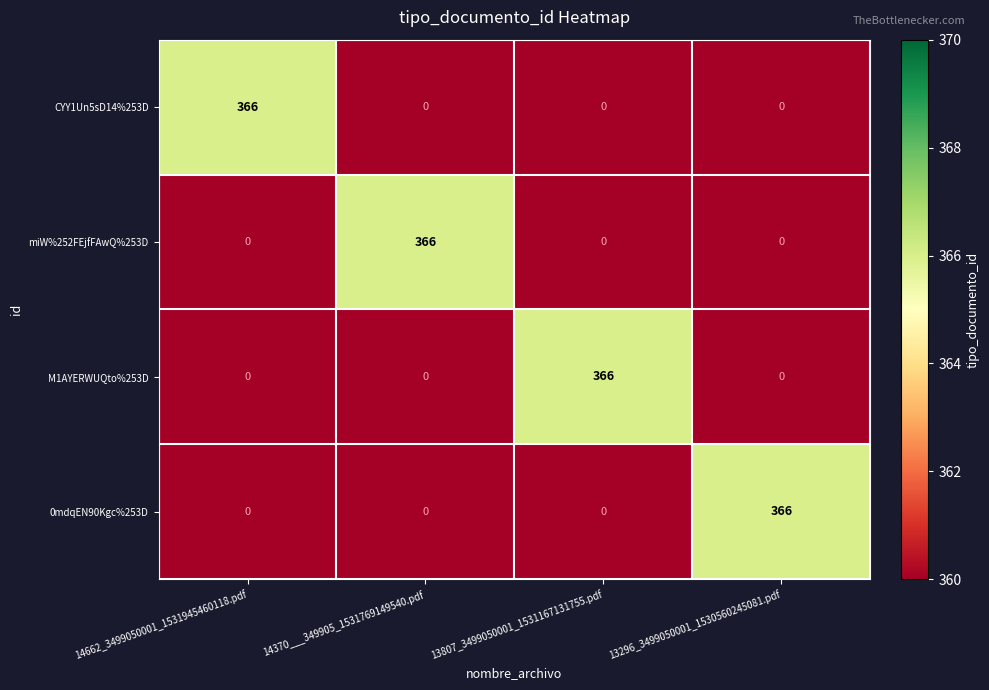

What is the total value across all series at 14370___349905_1531769149540.pdf?

366